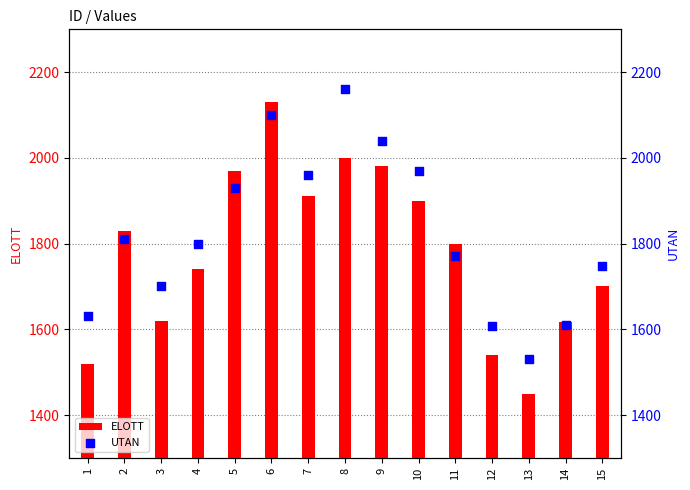

Is the value of UTAN at 9 greater than the value of ELOTT at 11?

Yes